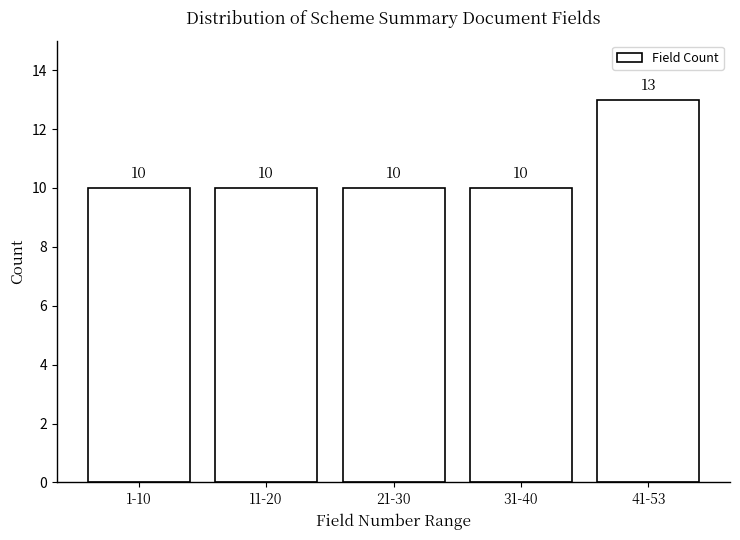

Reading left to right, transcribe all the data shown in this chart.

1-10=10	11-20=10	21-30=10	31-40=10	41-53=13